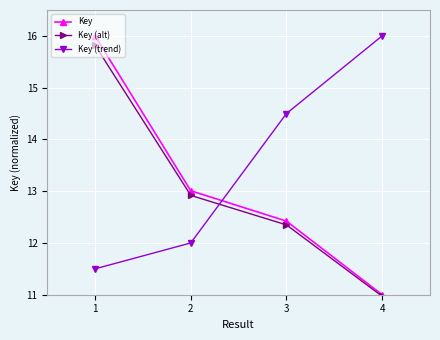

What is the difference between the Key values at 4 and 3?

1.4